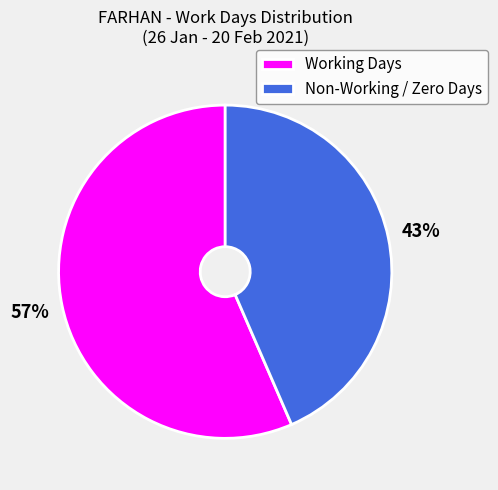

Do Working Days and Non-Working / Zero Days together represent more than half of the pie?

Yes